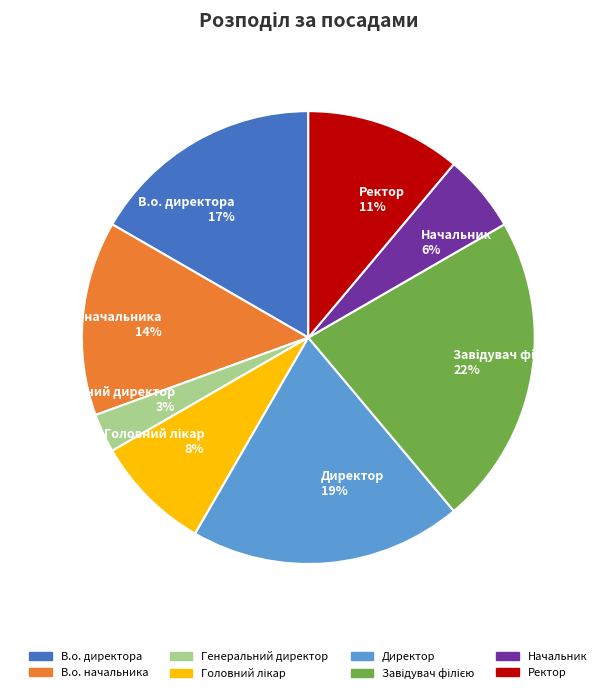

Count the number of slices in the pie.

8